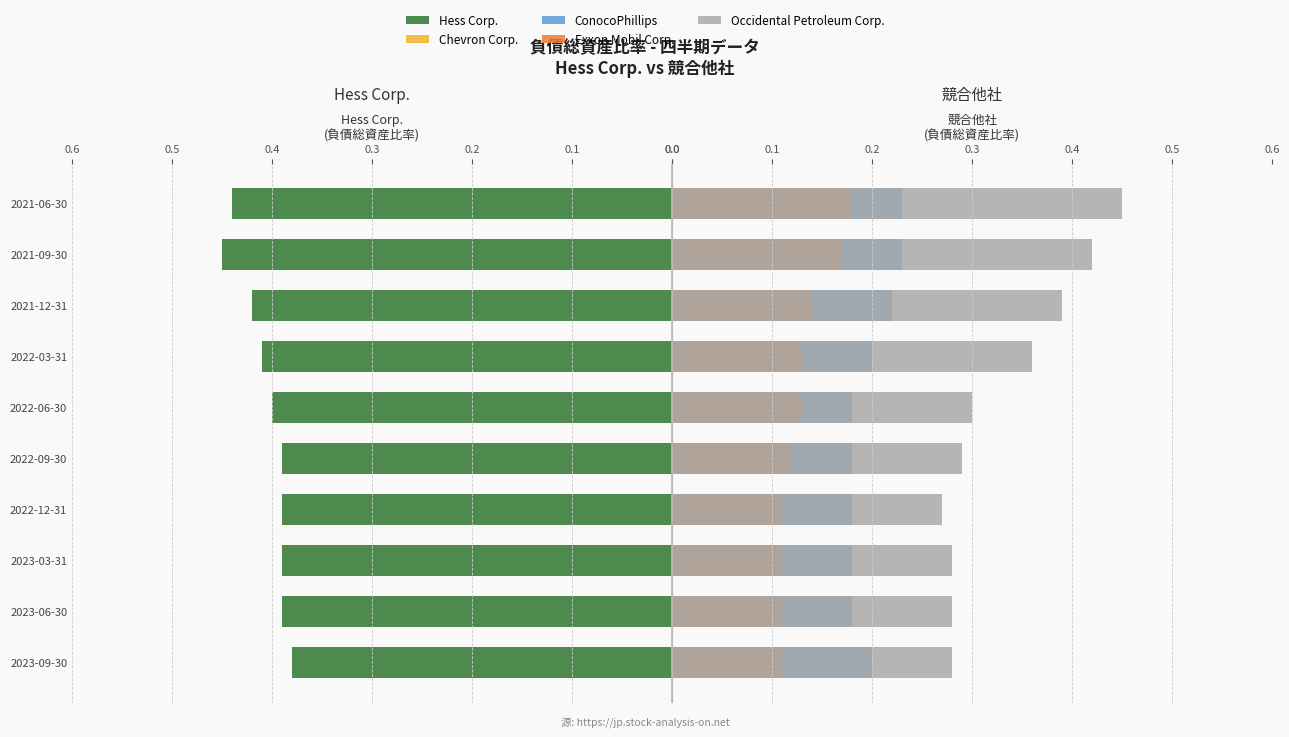

Reading left to right, extract all data points from this chart.

Hess Corp.: 0.4	0.4	0.4	0.4	0.4	0.4	0.4	0.4	0.5	0.4
Chevron Corp.: 0.1	0.1	0.1	0.1	0.1	0.1	0.1	0.1	0.2	0.2
ConocoPhillips: 0.2	0.2	0.2	0.2	0.2	0.2	0.2	0.2	0.2	0.2
Exxon Mobil Corp.: 0.1	0.1	0.1	0.1	0.1	0.1	0.1	0.1	0.2	0.2
Occidental Petroleum Corp.: 0.3	0.3	0.3	0.3	0.3	0.3	0.4	0.4	0.4	0.5